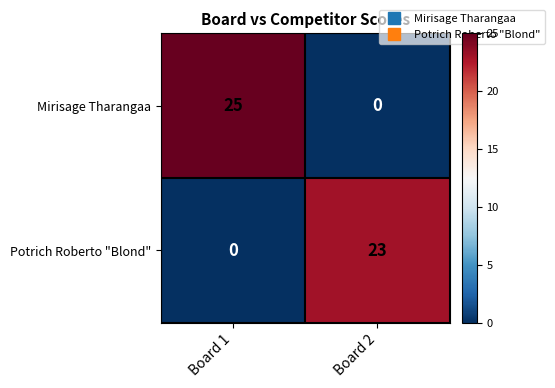

Reading left to right, what are all the values shown in this chart?

Mirisage Tharangaa: 25	0
Potrich Roberto "Blond": 0	23